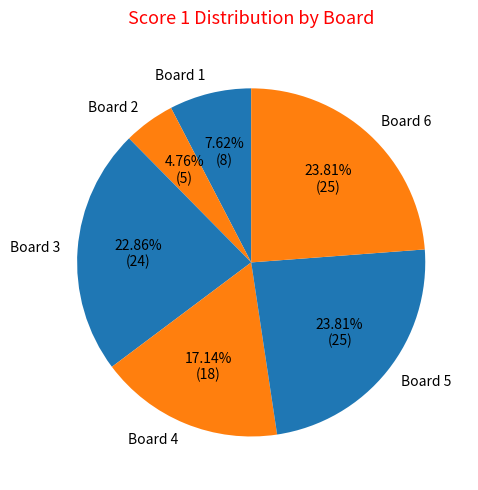

To the nearest percent, what portion does Board 2 represent?

5%